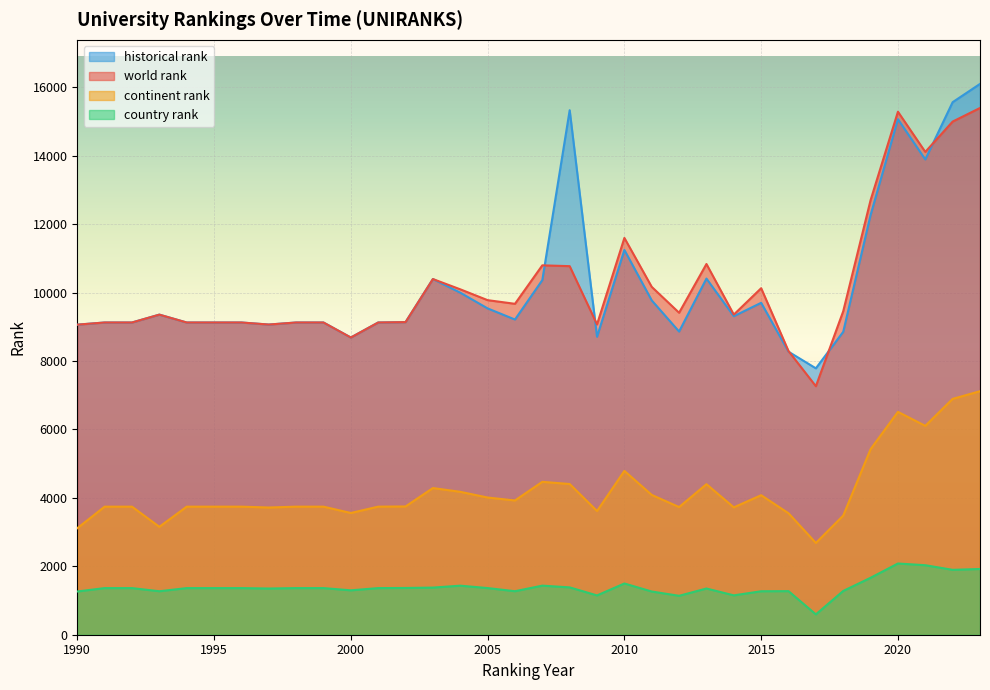

Which series has the widest spread of values?

historical rank